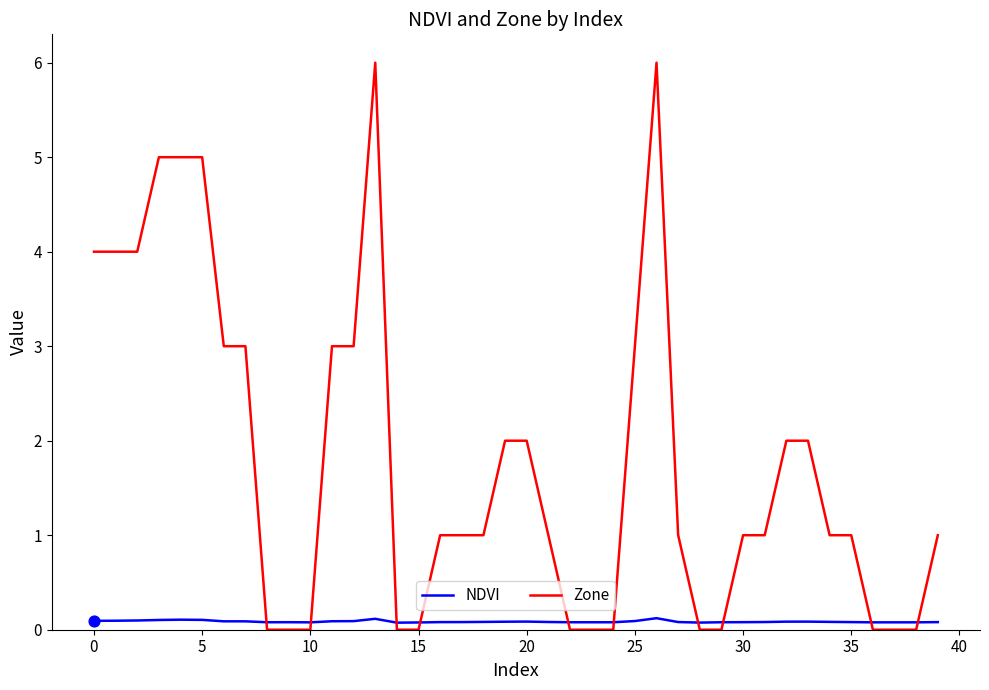

Which series has the largest range (max minus min)?

Zone